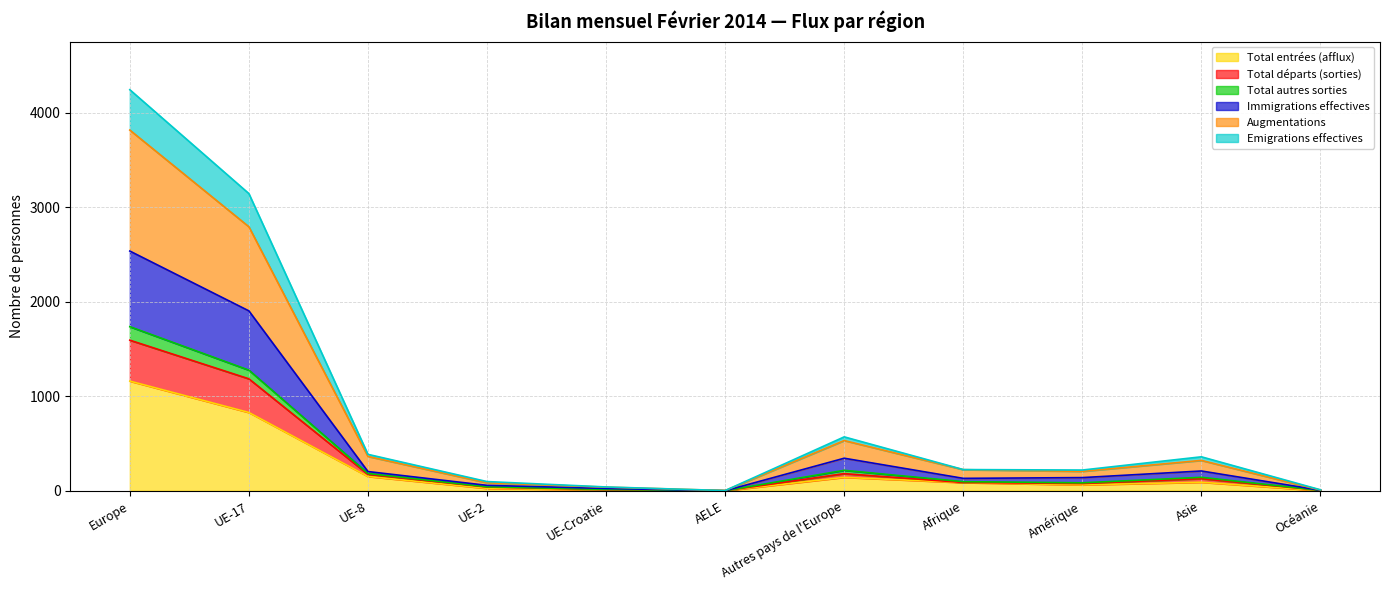

What are all the series names shown in the legend?

Total entrées (afflux), Total départs (sorties), Total autres sorties, Immigrations effectives, Augmentations, Emigrations effectives